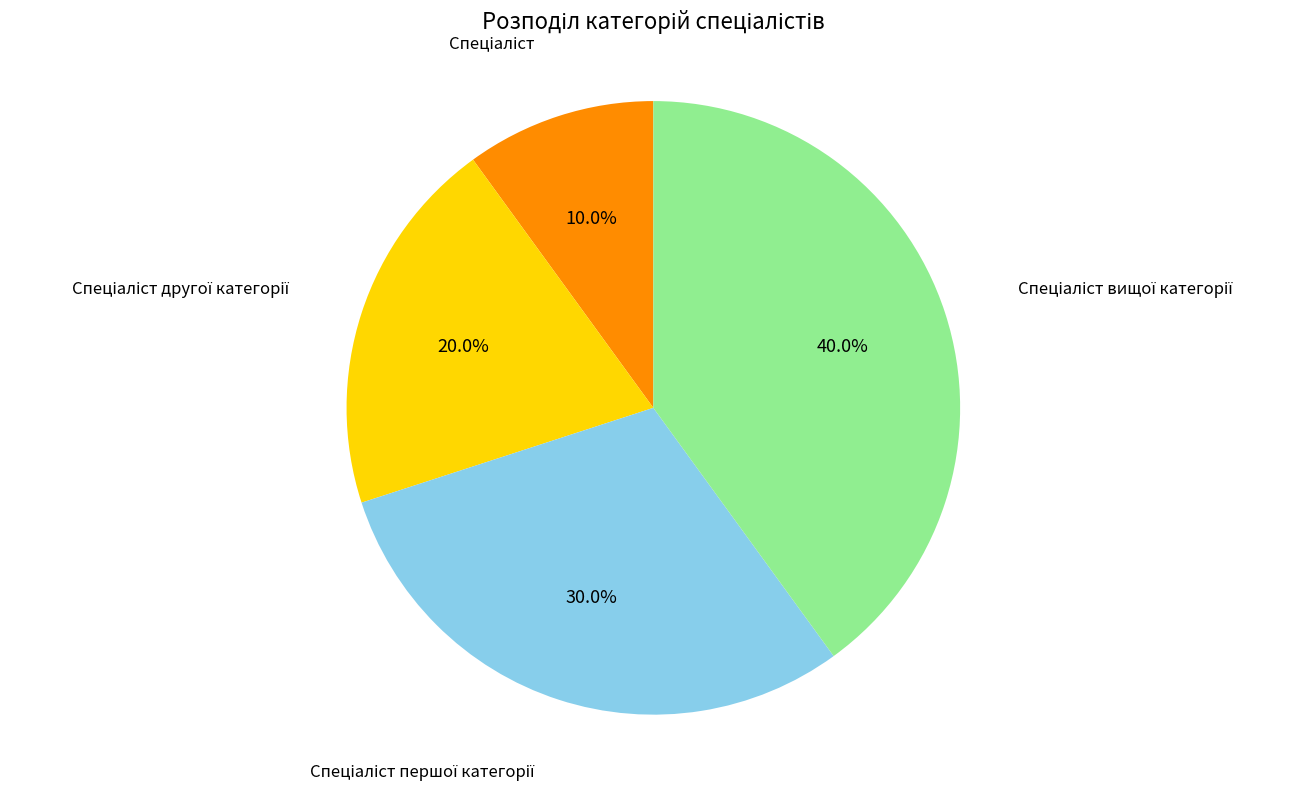

Is there any slice that represents more than half of the pie?

No